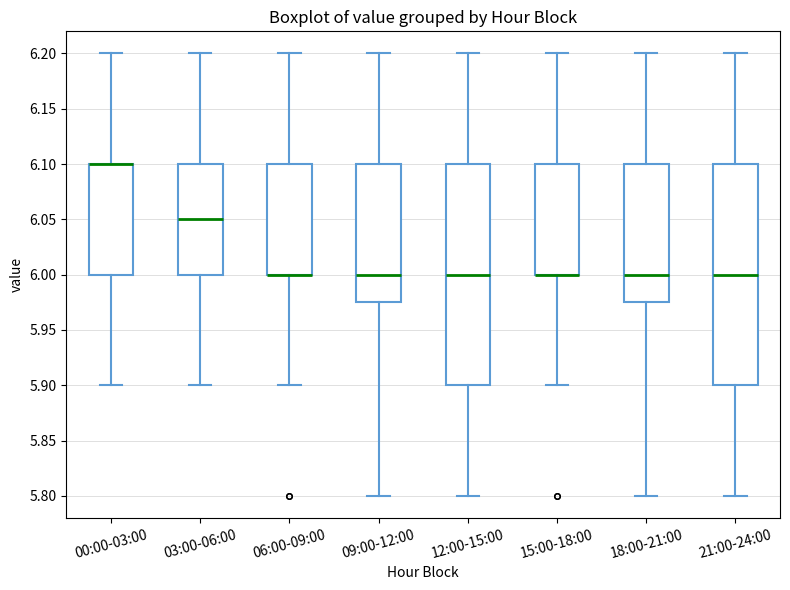

Where is the lower edge of the box for 12:00-15:00 on the y-axis? The values are not printed on the chart, so give them approximately, as read against the axis.

5.900